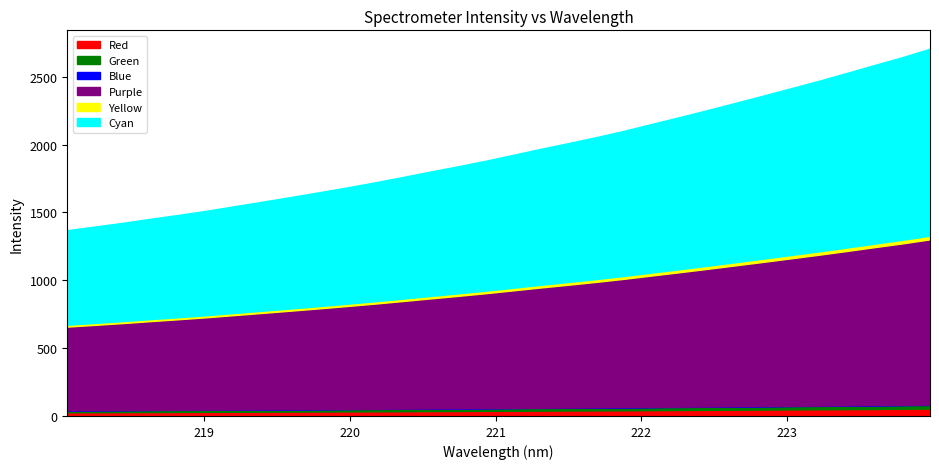

What is the greatest value displayed?

2706.2